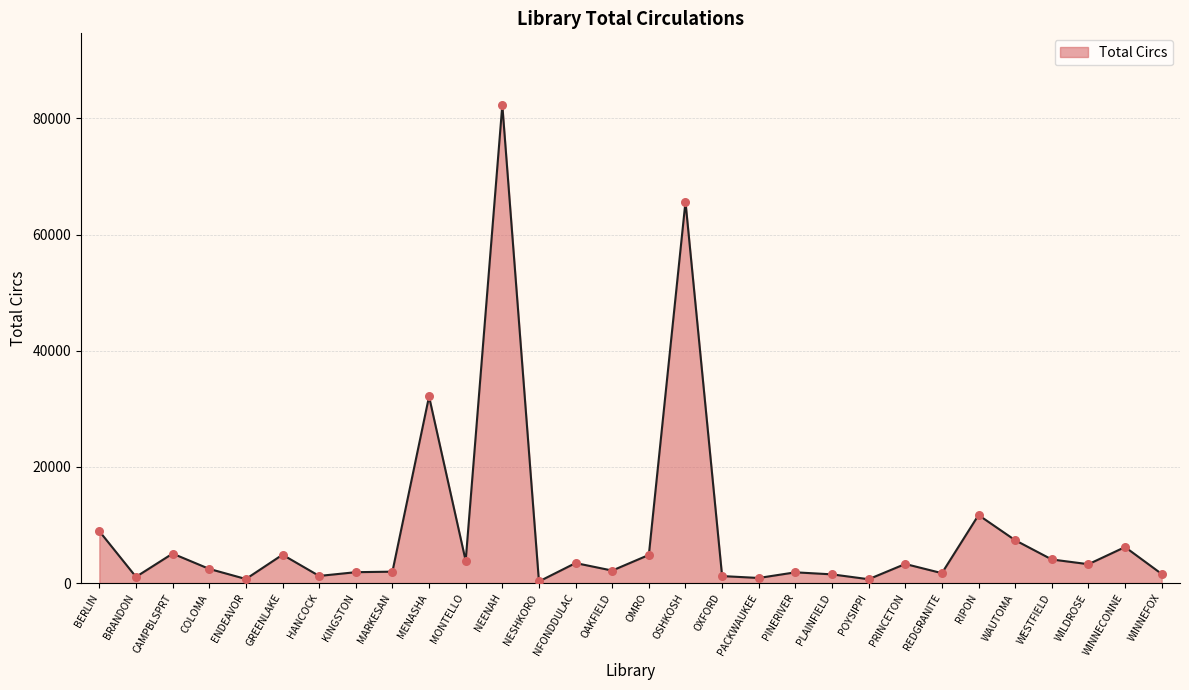

Approximately how many times larger is the value at OSHKOSH compared to PINERIVER?

35.4